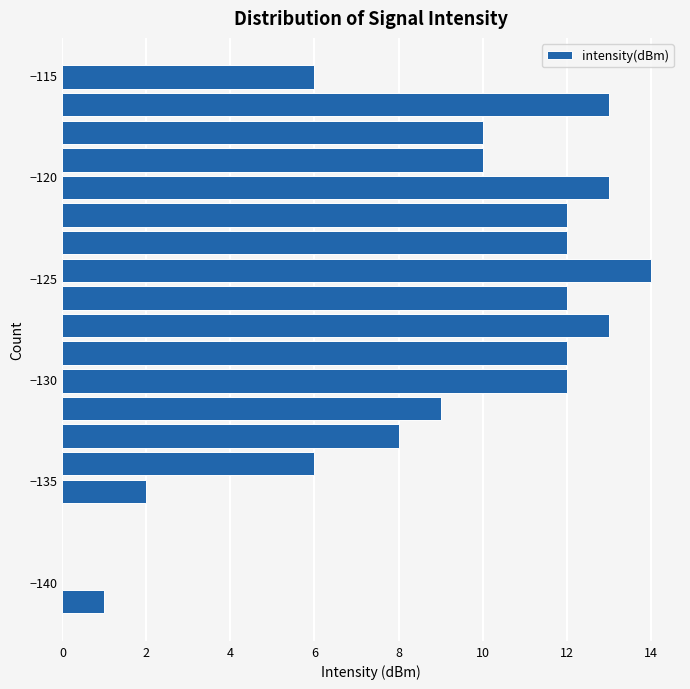

Read against the y-axis, roughly where is the centre of the longest bar?

-124.5